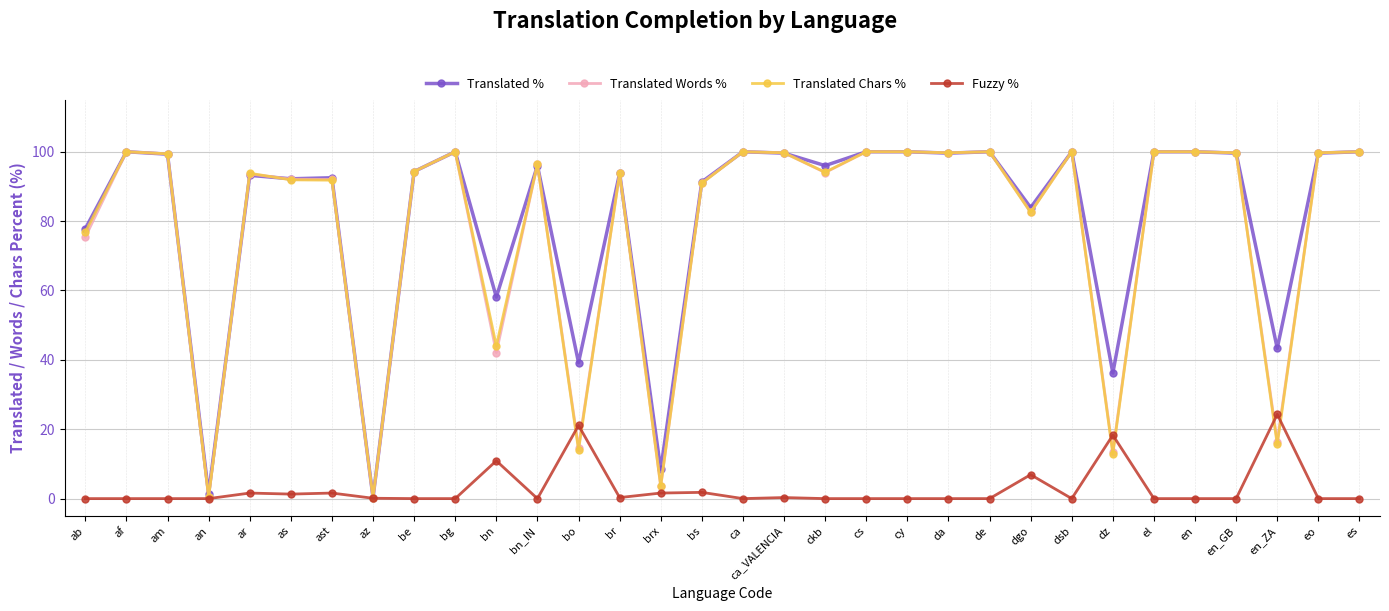

How many values in the Translated Chars % series are below 96?

16